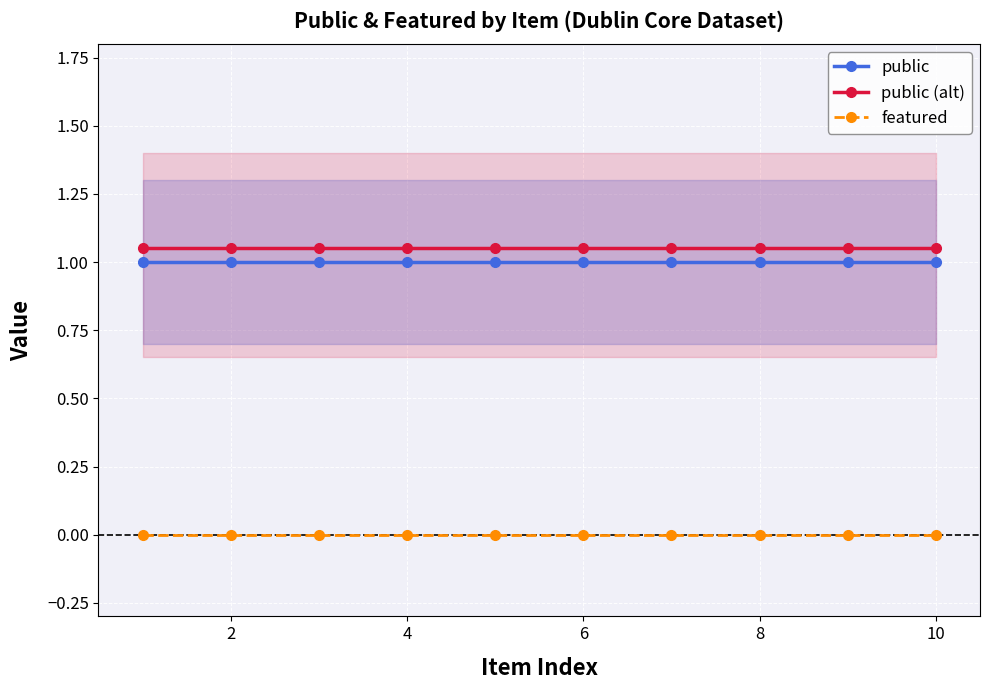

The value of public (alt) at 2 is 1.7. True or false?

False